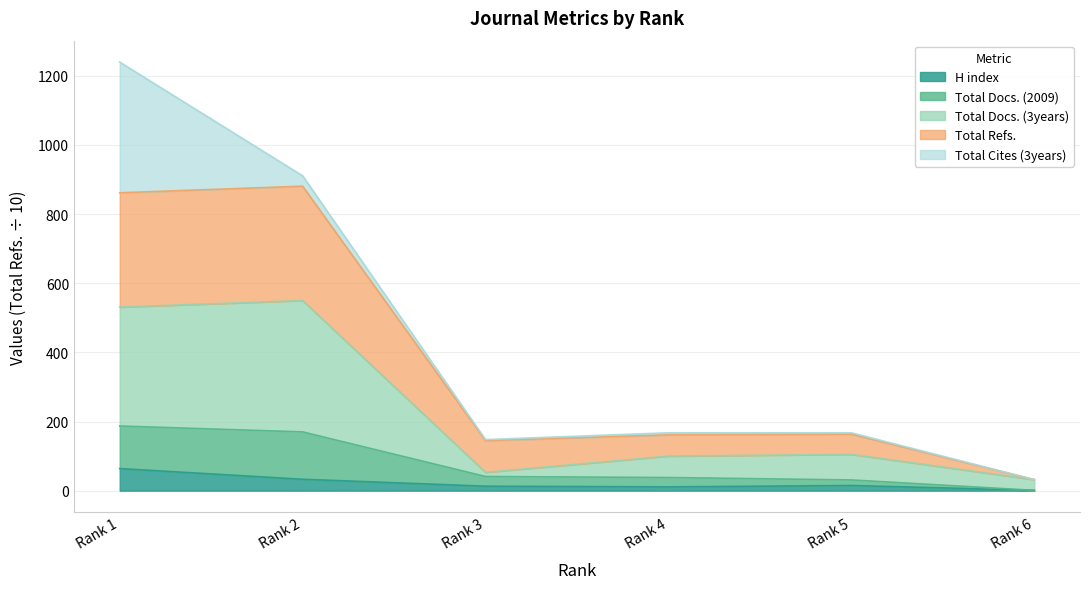

What is the value of the Total Refs. point at the 6th from the left?

1.0